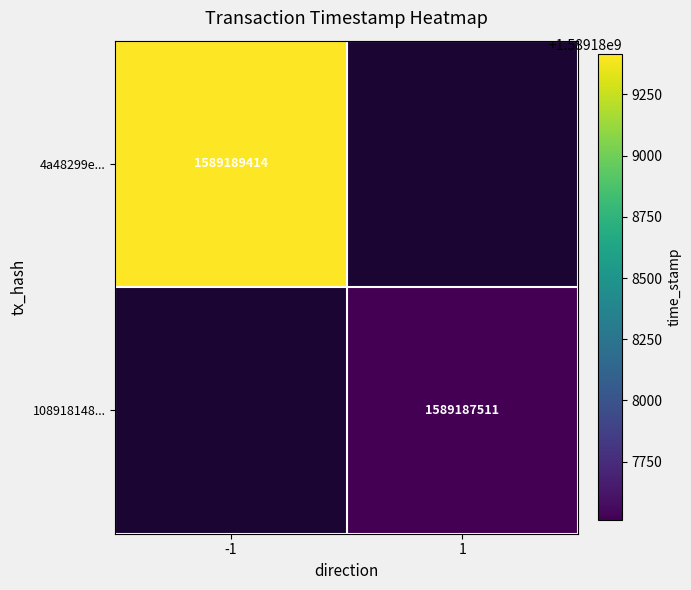

The 108918148... series shows 1589187511 at 1. True or false?

True